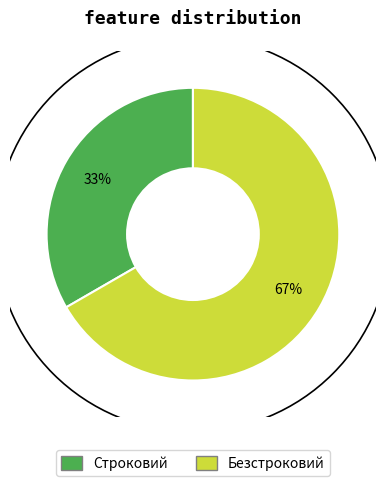

Does Безстроковий account for over 50% of the chart?

Yes